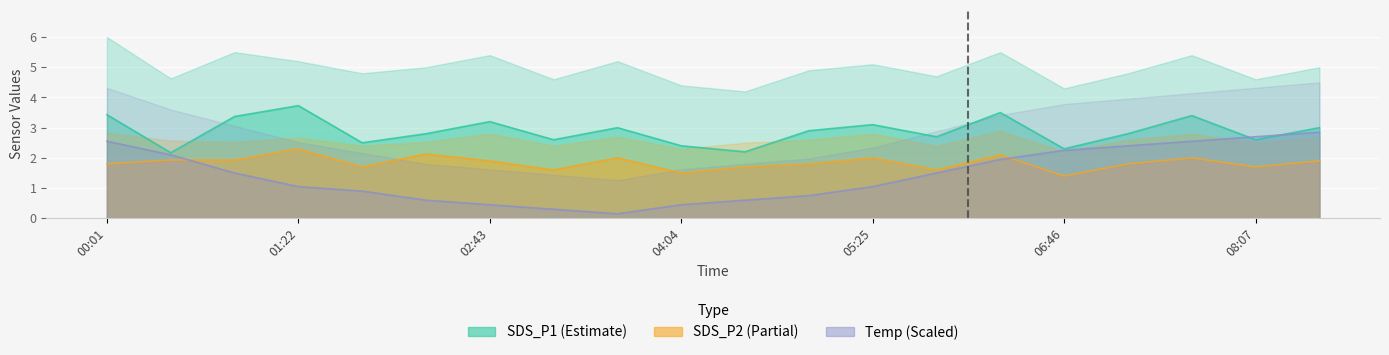

What position from the right is 00:55?

18